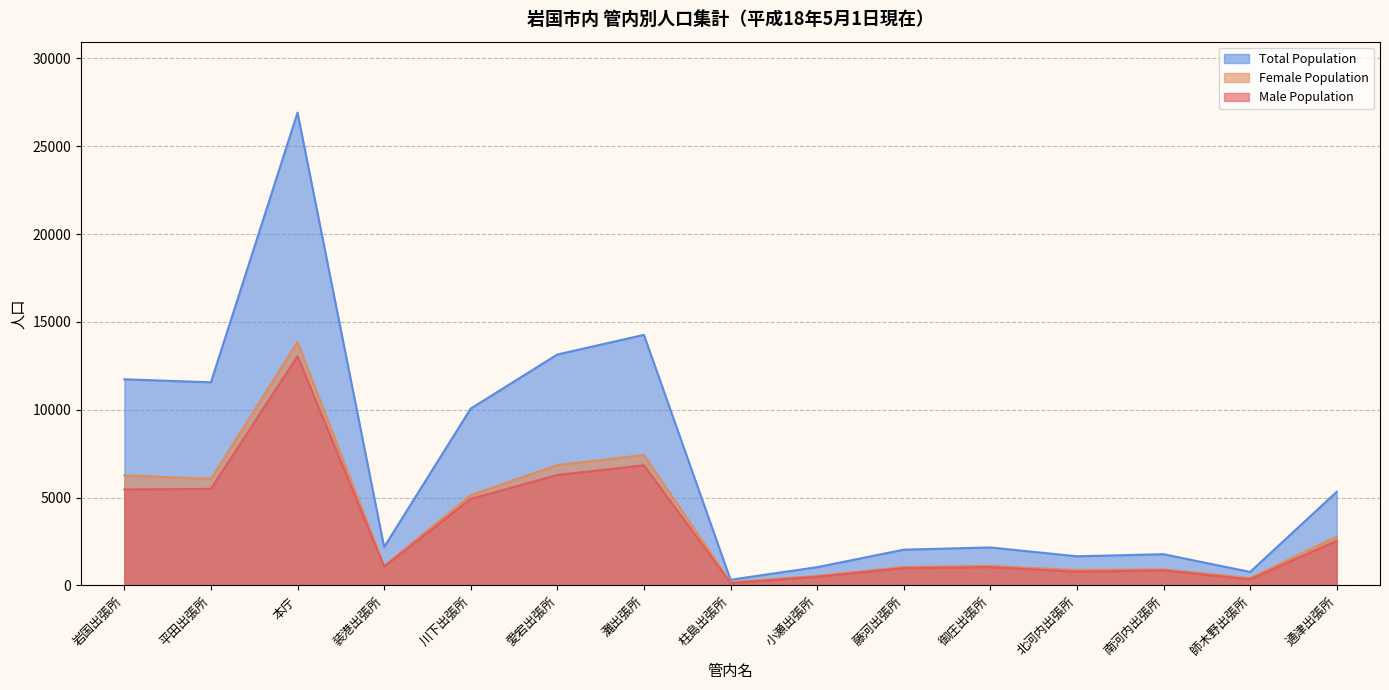

Is the value of Male Population at 藤河出張所 greater than the value of Total Population at 岩国出張所?

No